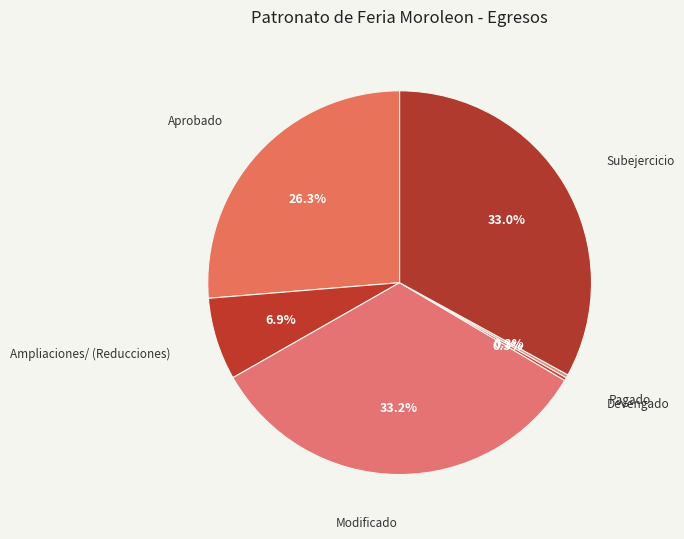

Between Subejercicio and Aprobado, which is larger?

Subejercicio